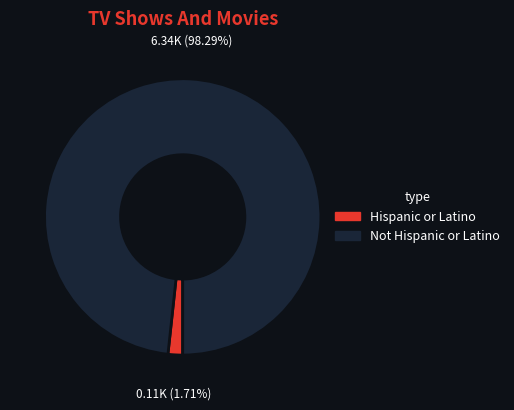

Which category has the smallest portion of the pie?

Hispanic or Latino